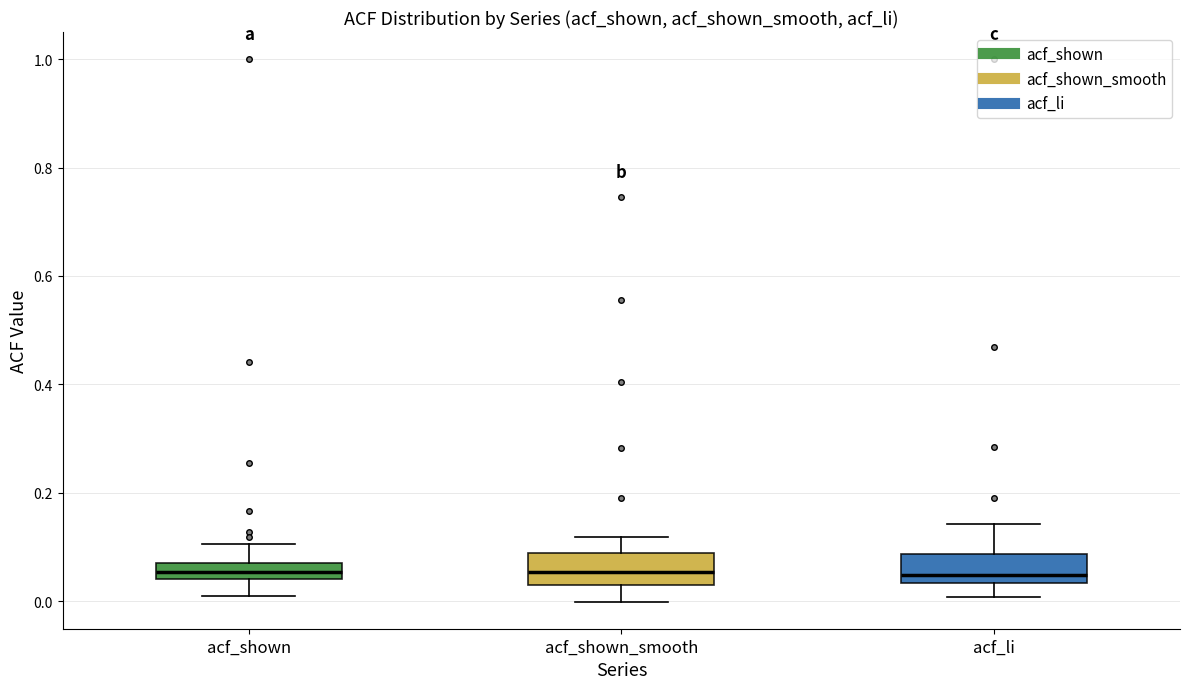

Where does the upper whisker of the box for acf_li end on the y-axis? The values are not printed on the chart, so give them approximately, as read against the axis.

0.14